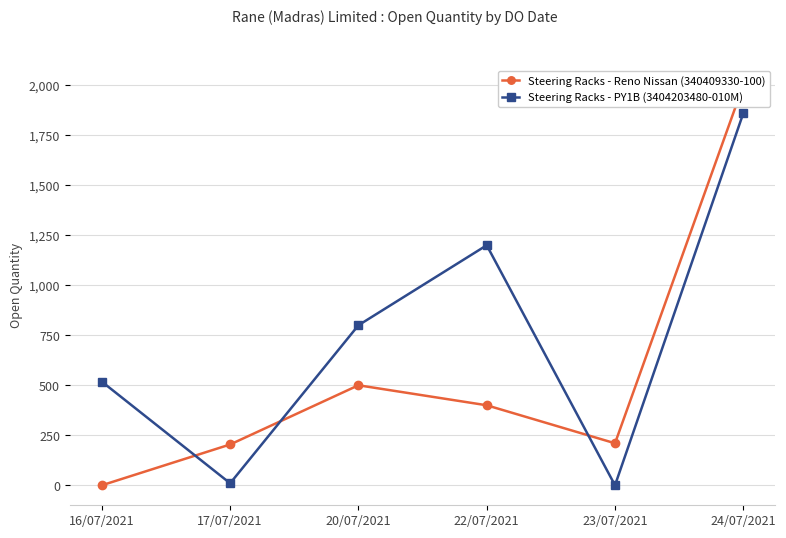

At which label does Steering Racks - PY1B (3404203480-010M) reach its minimum?

23/07/2021